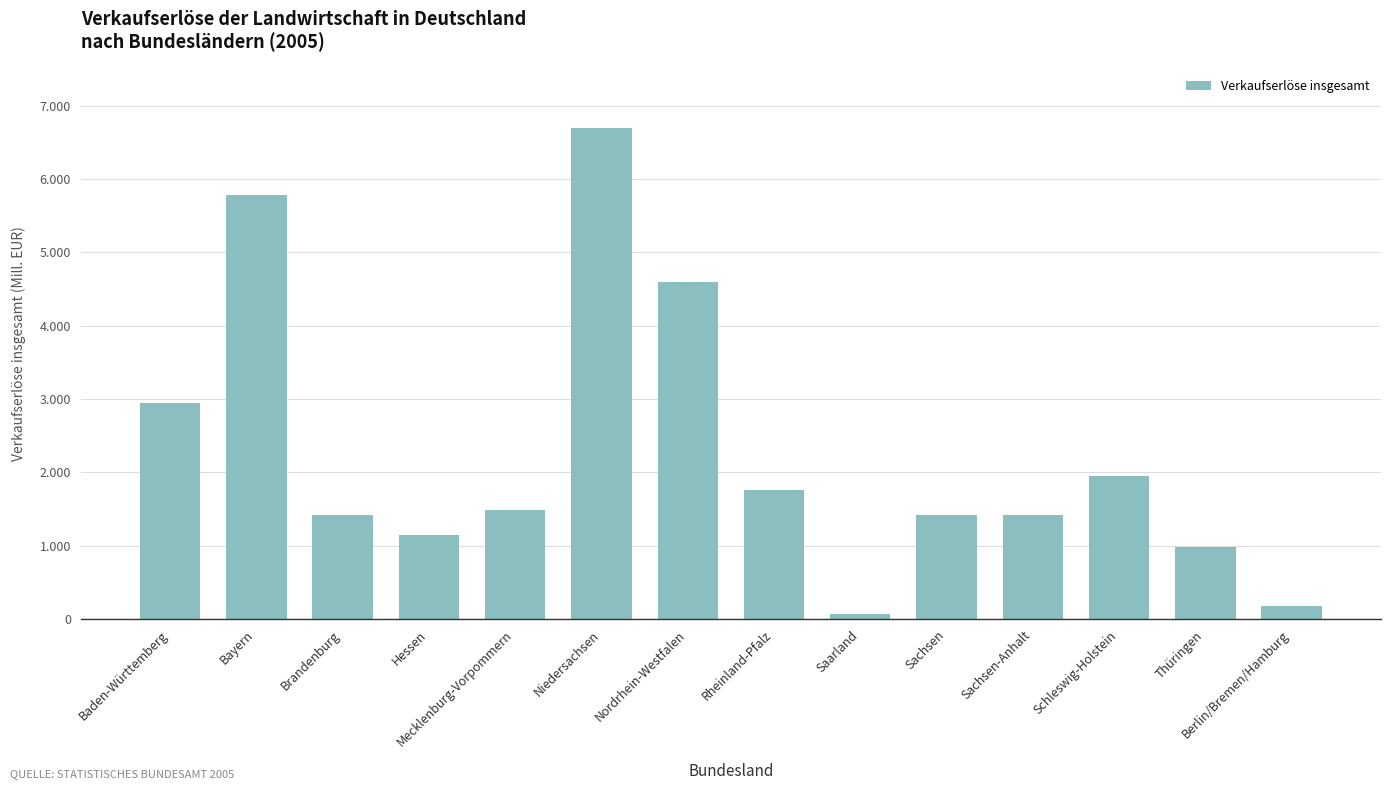

Are the bars horizontal?

No